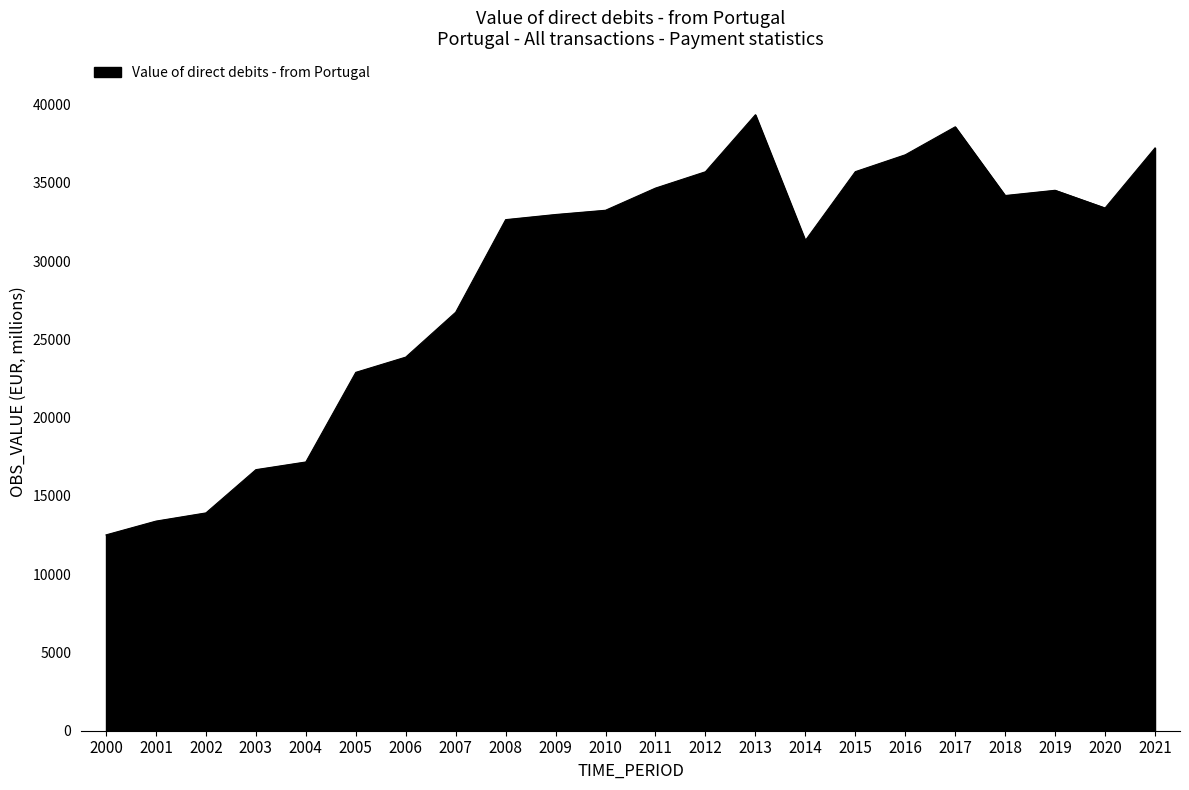

Does the chart display data point markers on the line(s)?

No